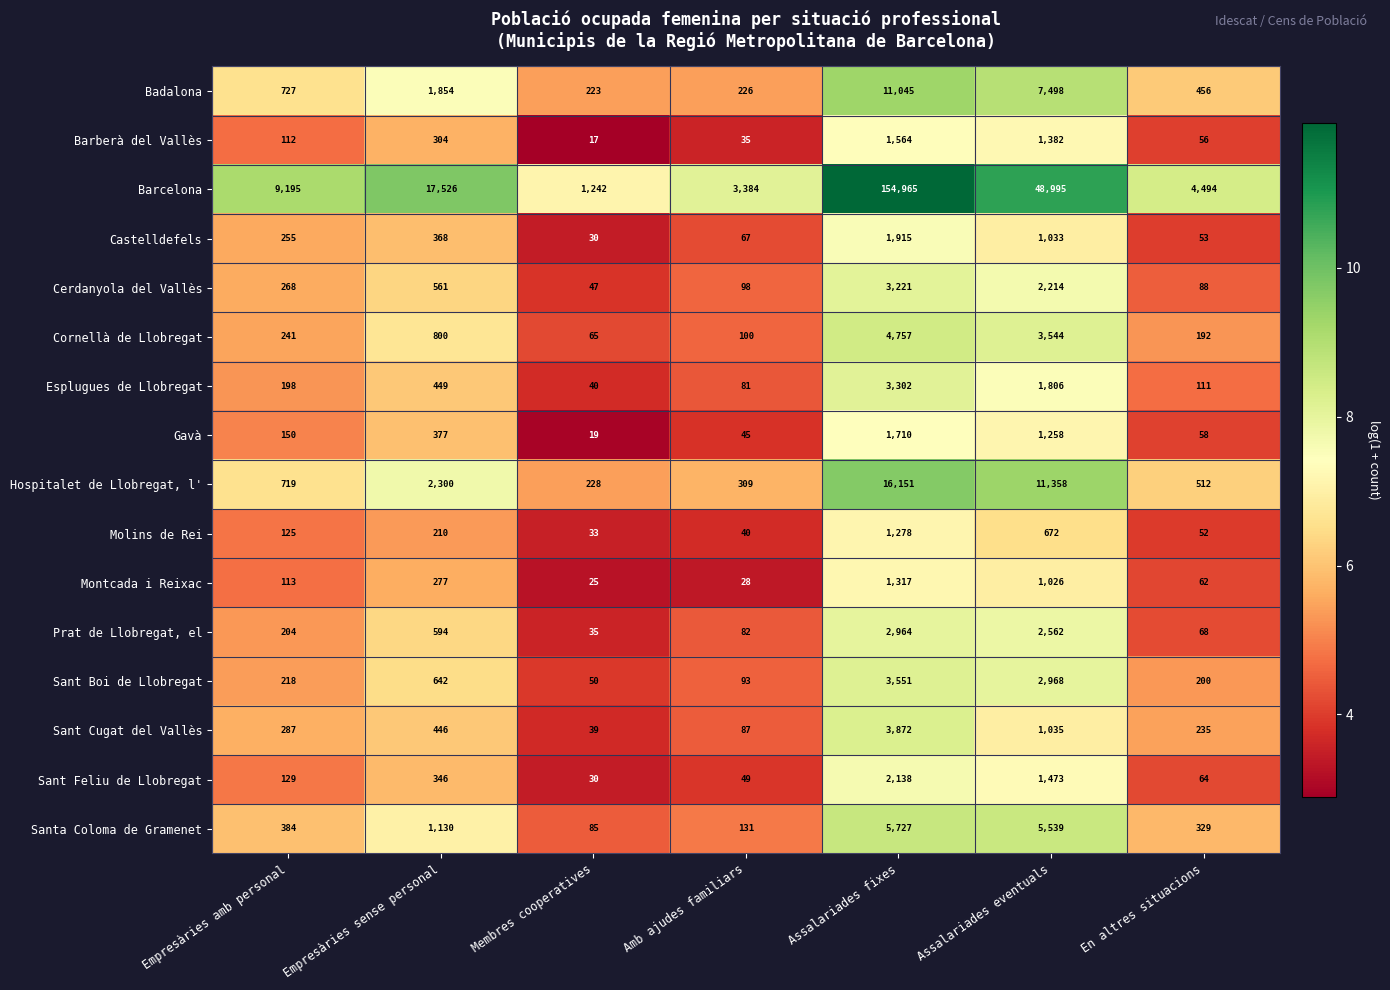

The Hospitalet de Llobregat, l' series shows 2300 at Empresàries sense personal. True or false?

True